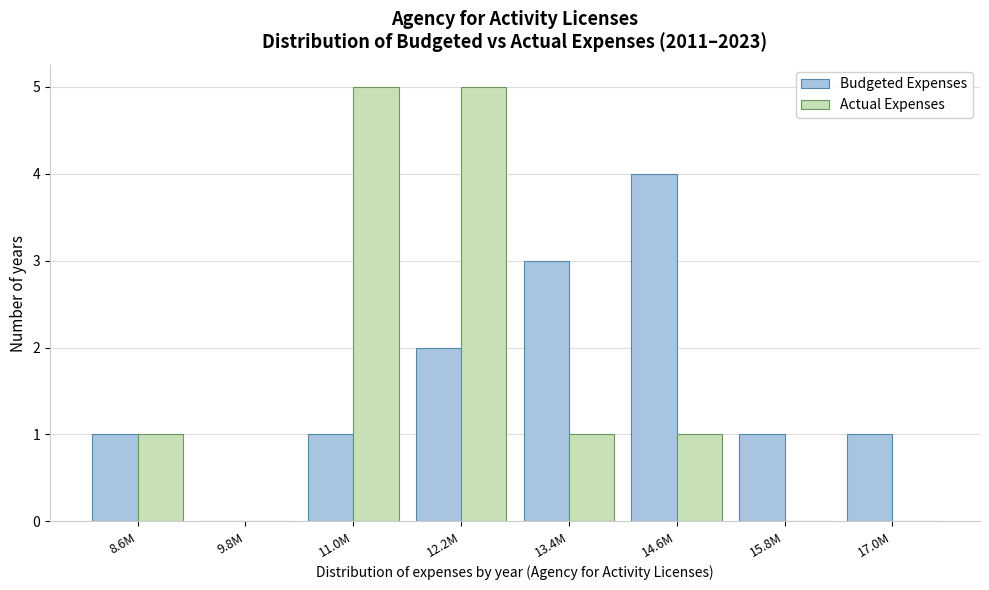

Reading right to left, transcribe all the data shown in this chart.

Budgeted Expenses: 17.0M=1	15.8M=1	14.6M=4	13.4M=3	12.2M=2	11.0M=1	9.8M=0	8.6M=1
Actual Expenses: 17.0M=0	15.8M=0	14.6M=1	13.4M=1	12.2M=5	11.0M=5	9.8M=0	8.6M=1